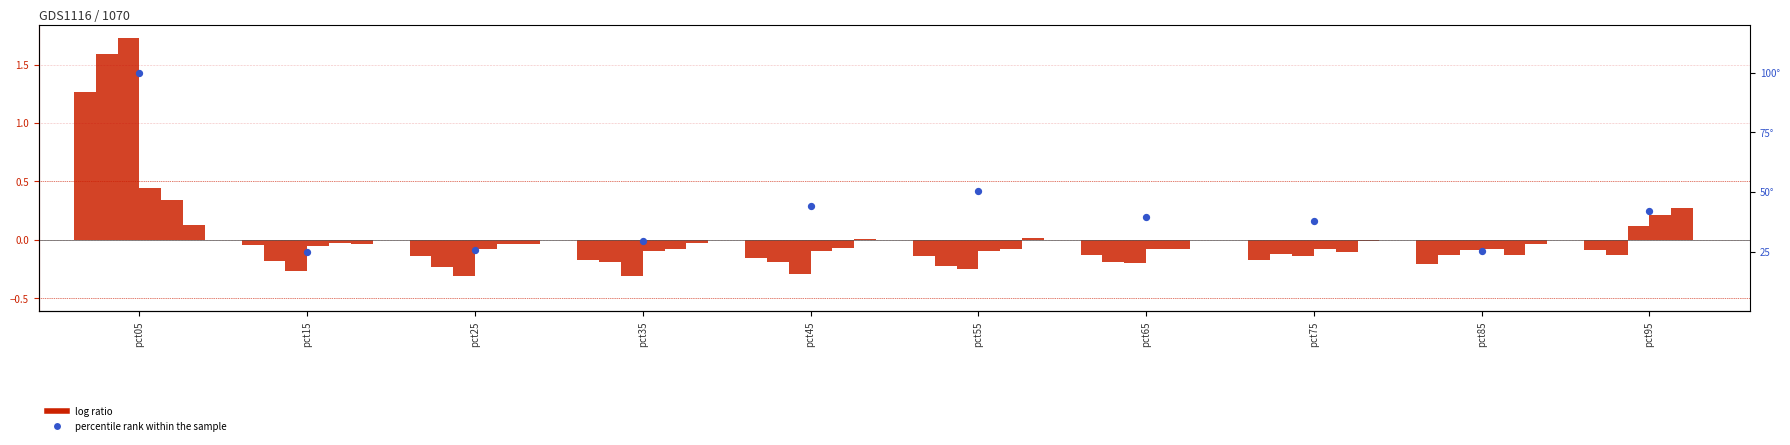

Which series has the largest total across all categories?

percentile rank within the sample